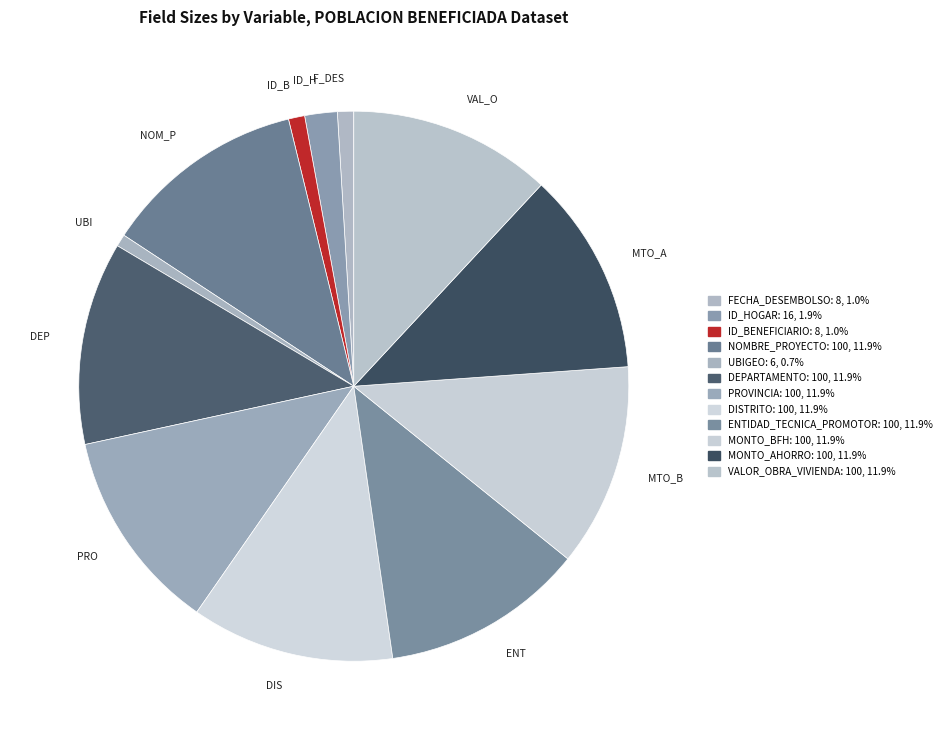

Between NOMBRE_PROYECTO and PROVINCIA, which is larger?

NOMBRE_PROYECTO